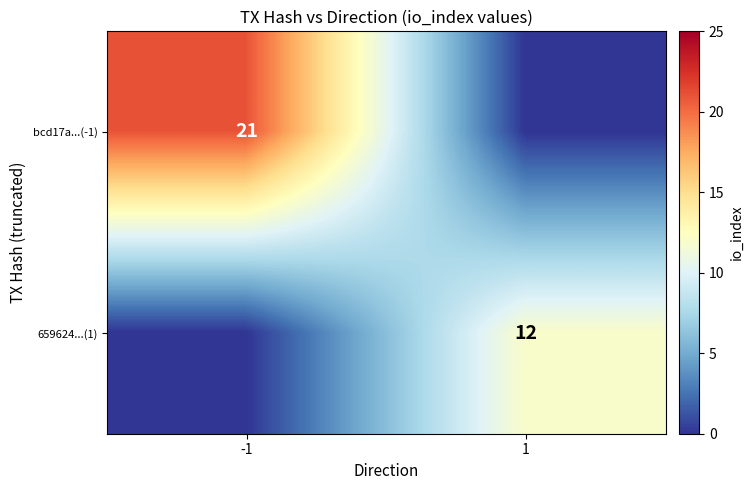

True or false: 659624...(1) has a value of 7 at 1.

False